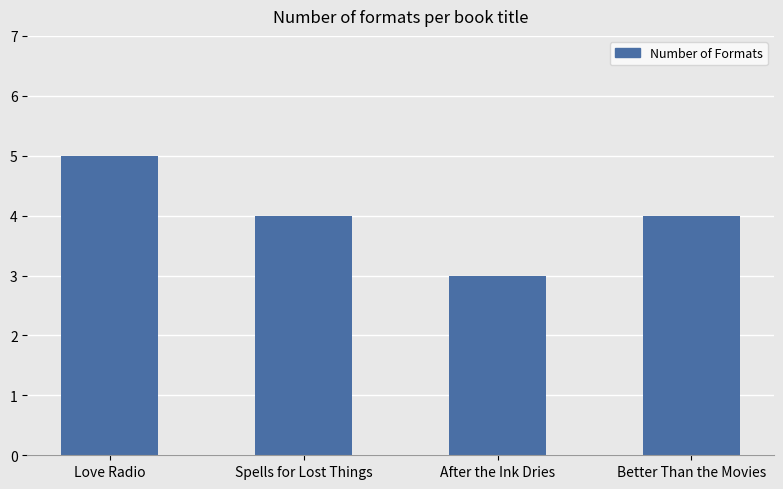

What is the minimum value shown in the chart?

3